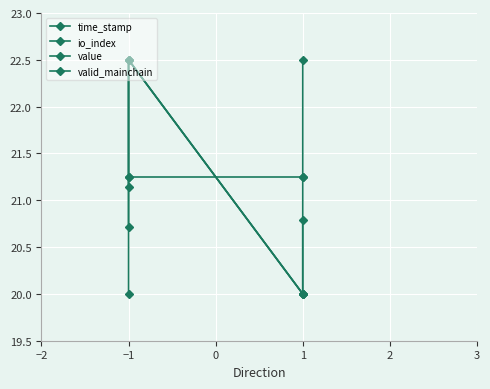

Which series has the largest total across all categories?

value